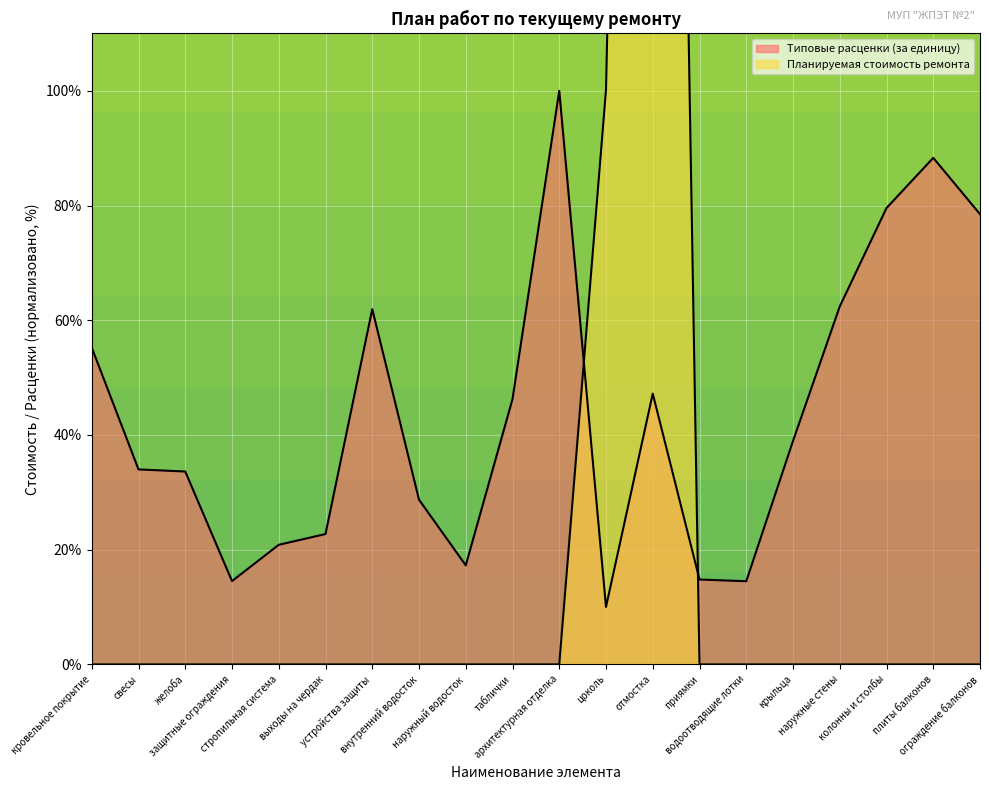

What is the minimum value for Типовые расценки (за единицу)?

10.0